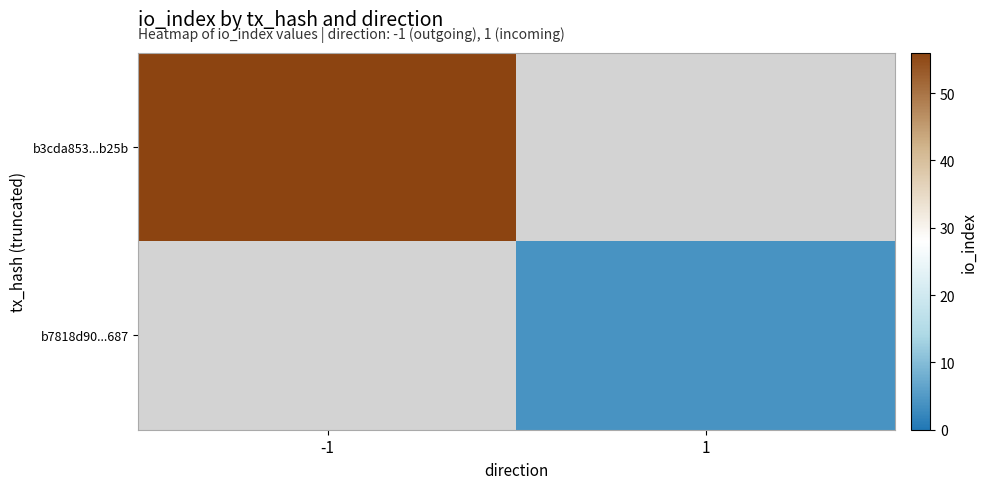

List the labels in order of b7818d90...687 value, largest first.

-1, 1